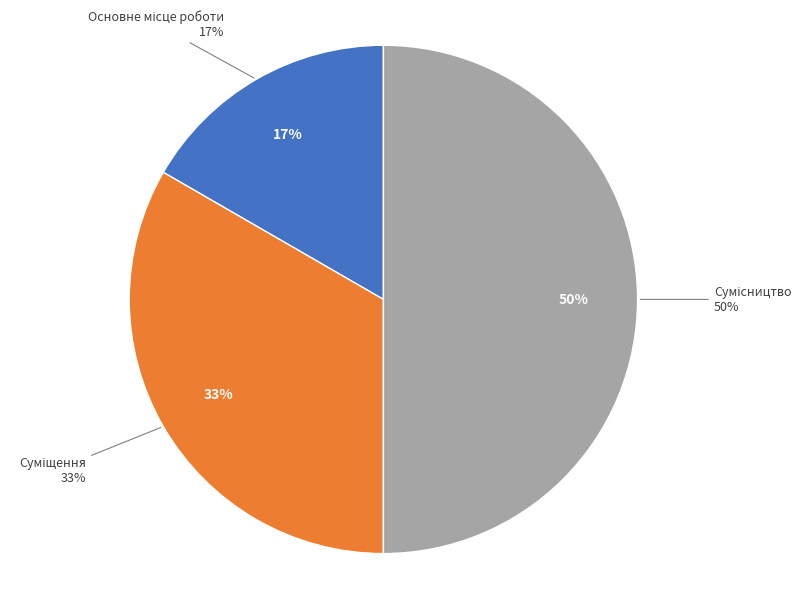

How many segments does this pie chart have?

3